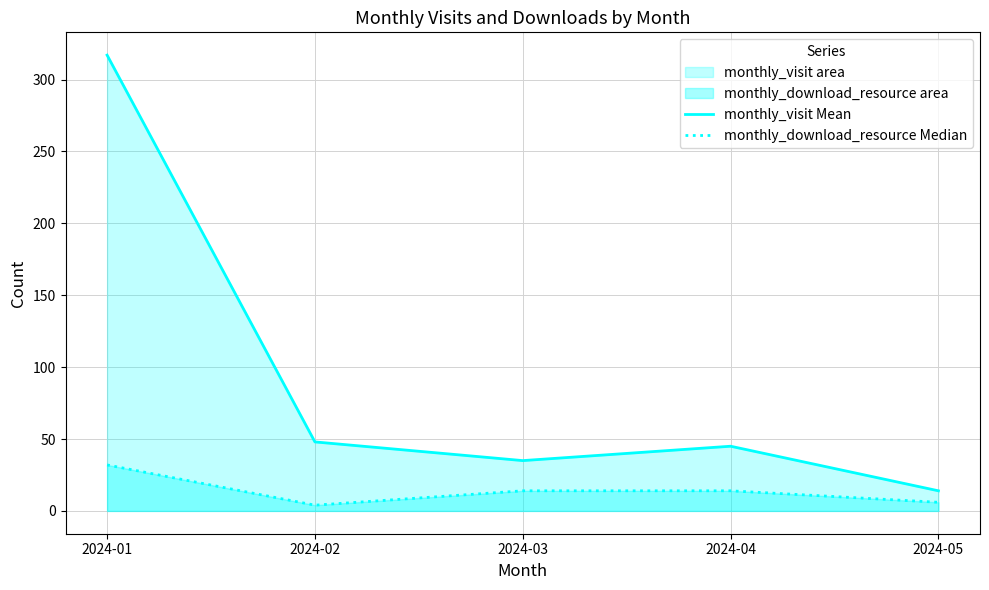

What is the difference between the maximum and minimum values in the monthly_visit Mean series?

303